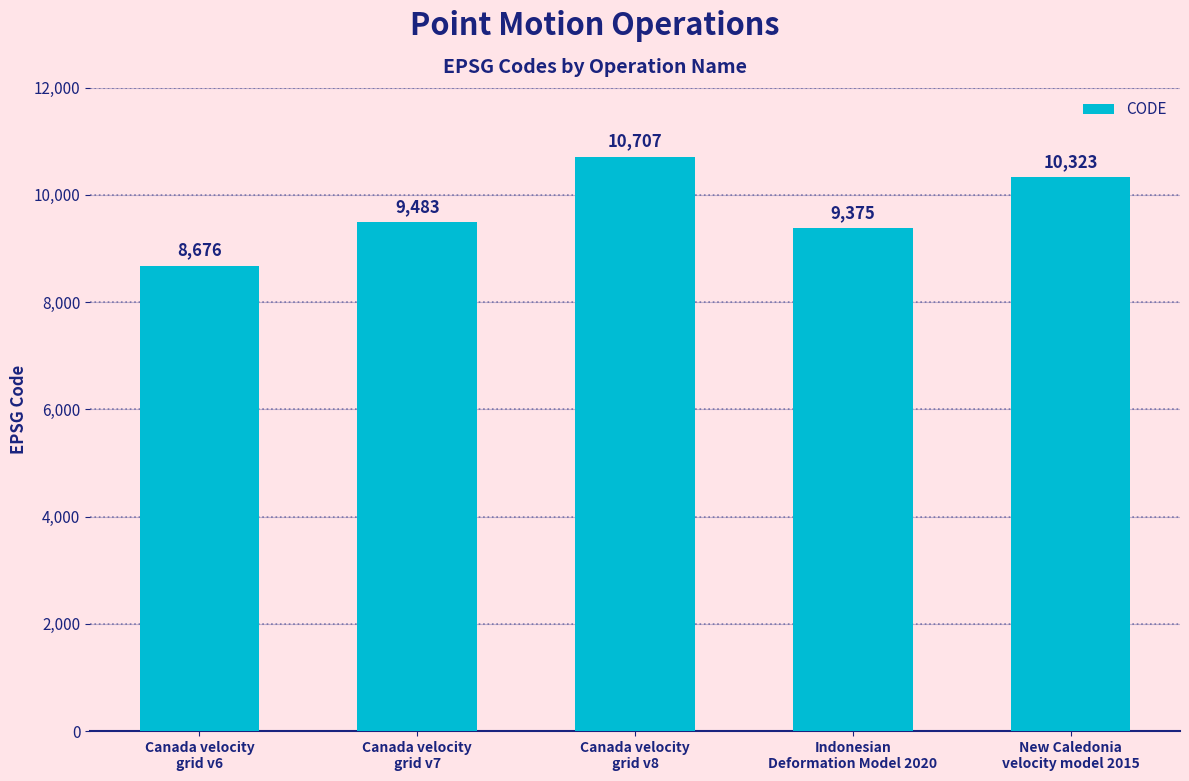

The value at Canada velocity
grid v6 is 8676. True or false?

True